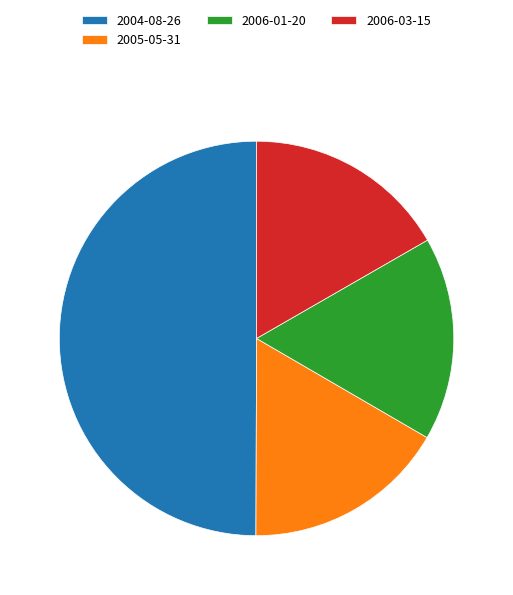

Does 2005-05-31 represent more than half of the total?

No